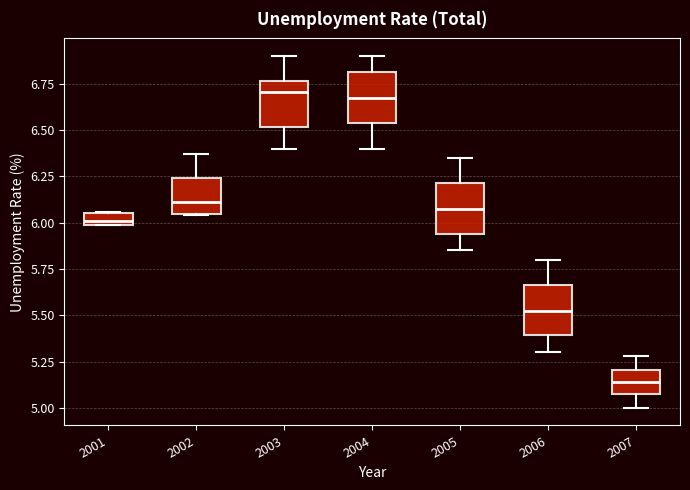

Where does the lower whisker of the box at x = 2004 end on the y-axis? The values are not printed on the chart, so give them approximately, as read against the axis.

6.40